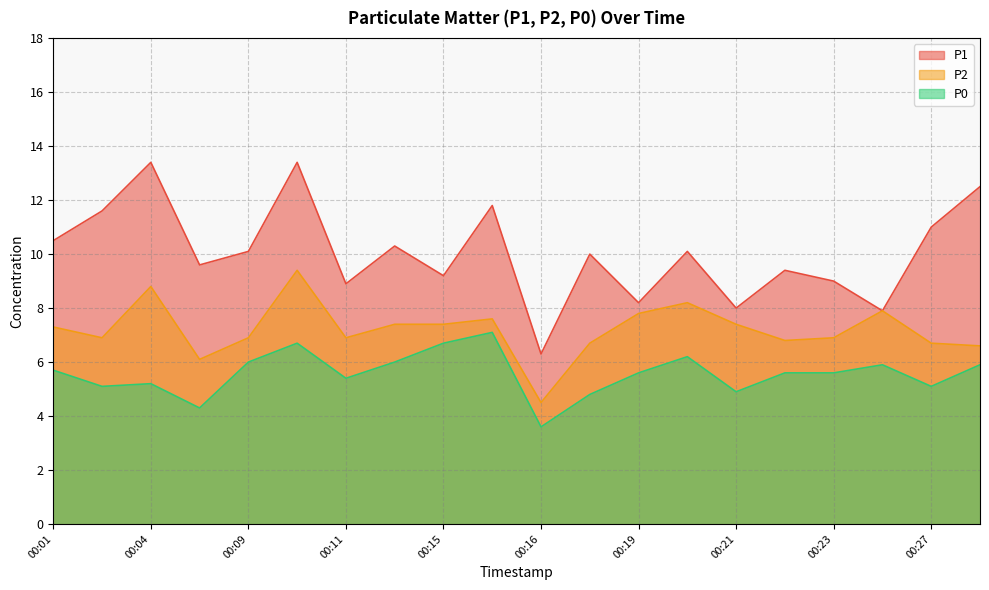

At how many categories does at least one series exceed 7?

19